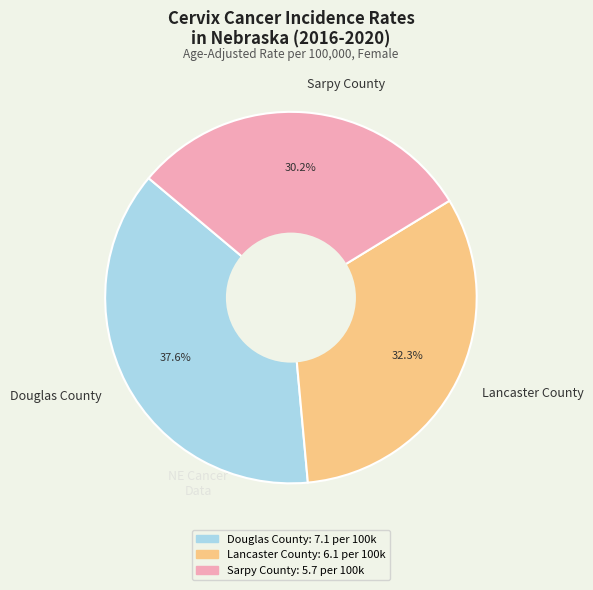

Rank the categories by value from highest to lowest.

Douglas County, Lancaster County, Sarpy County